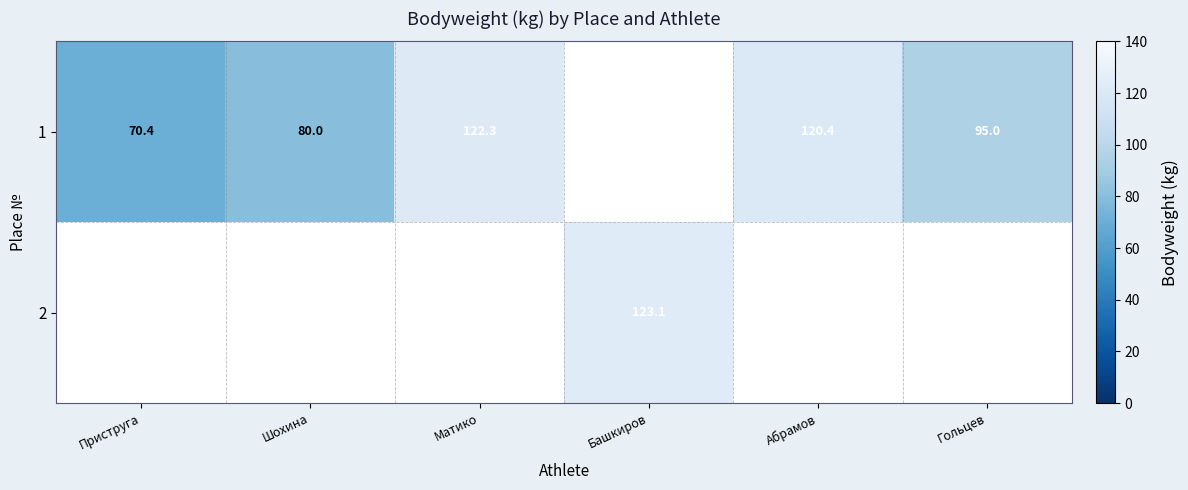

Is it true that 2 equals 123.1 at Башкиров?

True